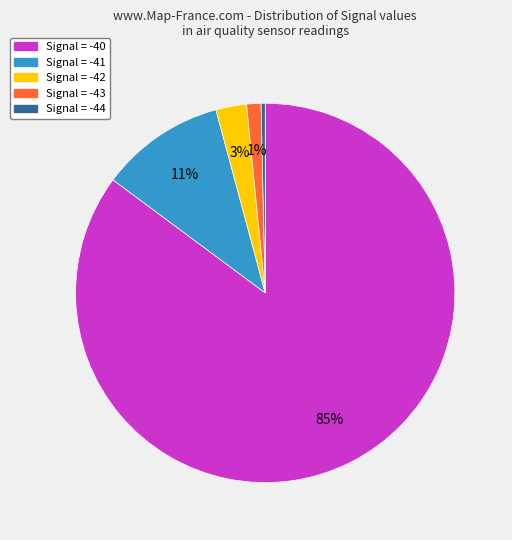

To the nearest percent, what is the average slice percentage?

20%